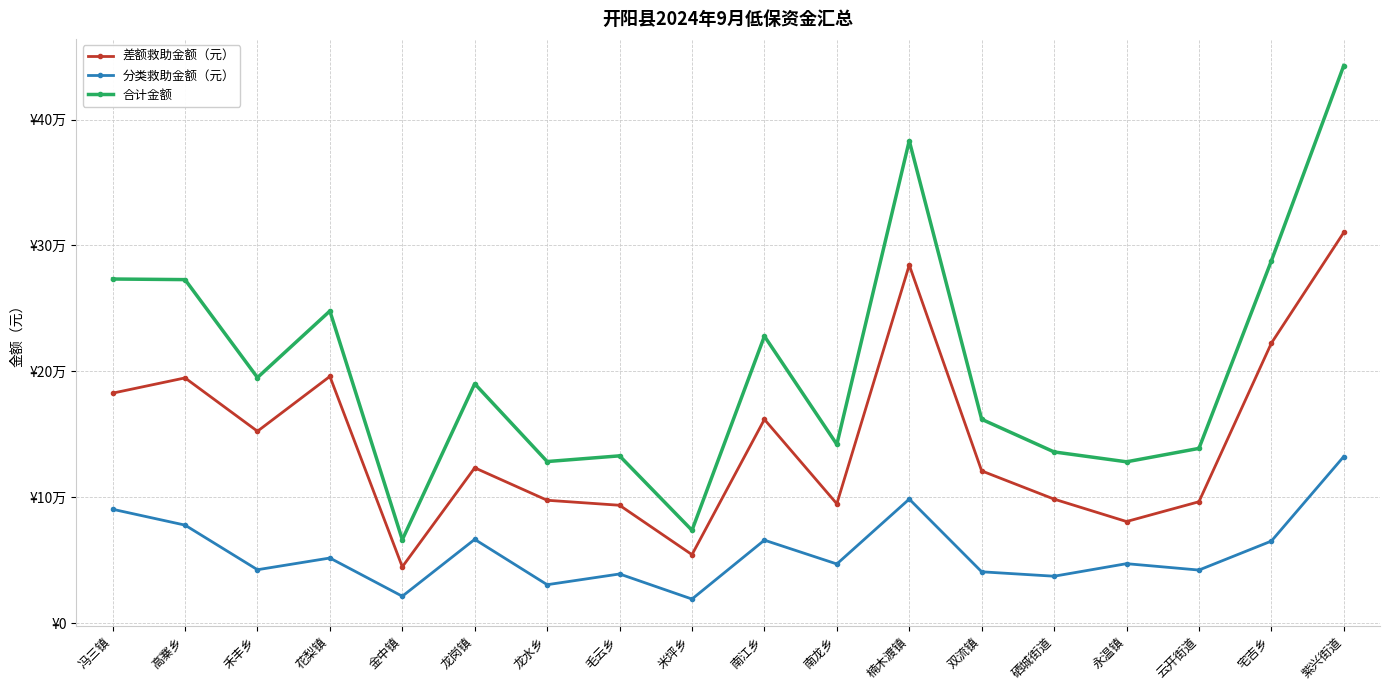

The value of 差额救助金额（元） at 毛云乡 is 123446. True or false?

False